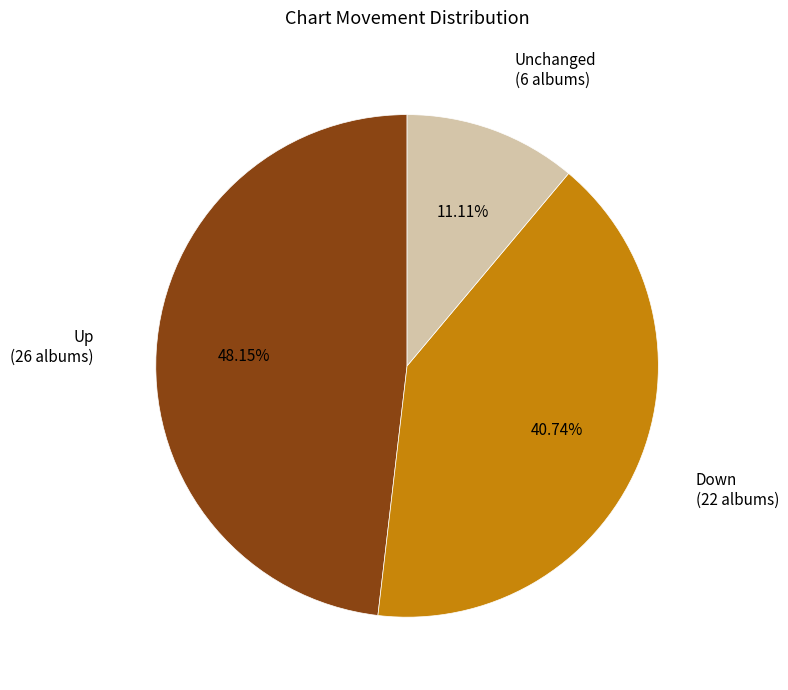

Does any single category account for the majority?

No